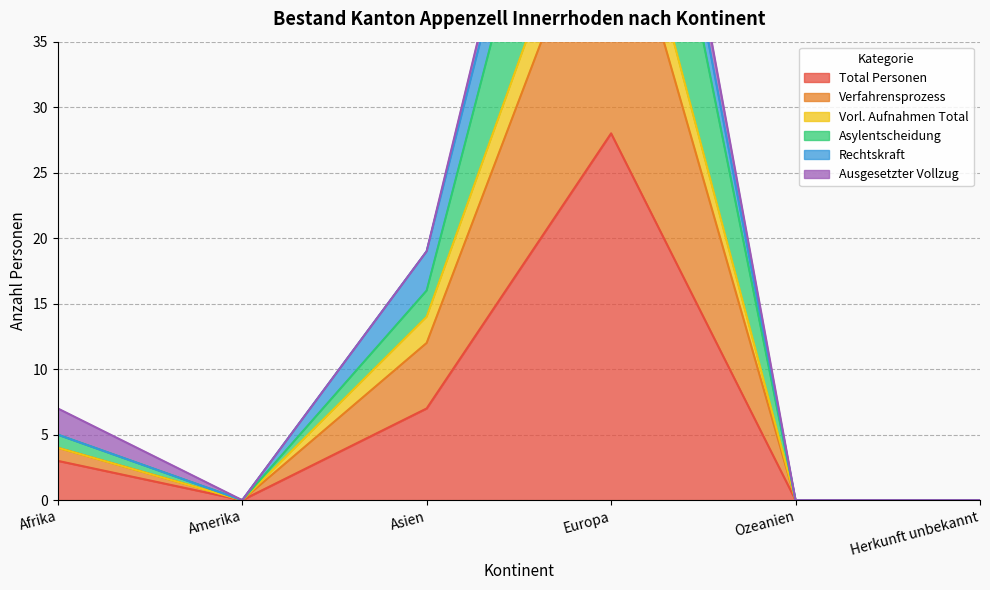

Where is the first local maximum for Total Personen?

Europa